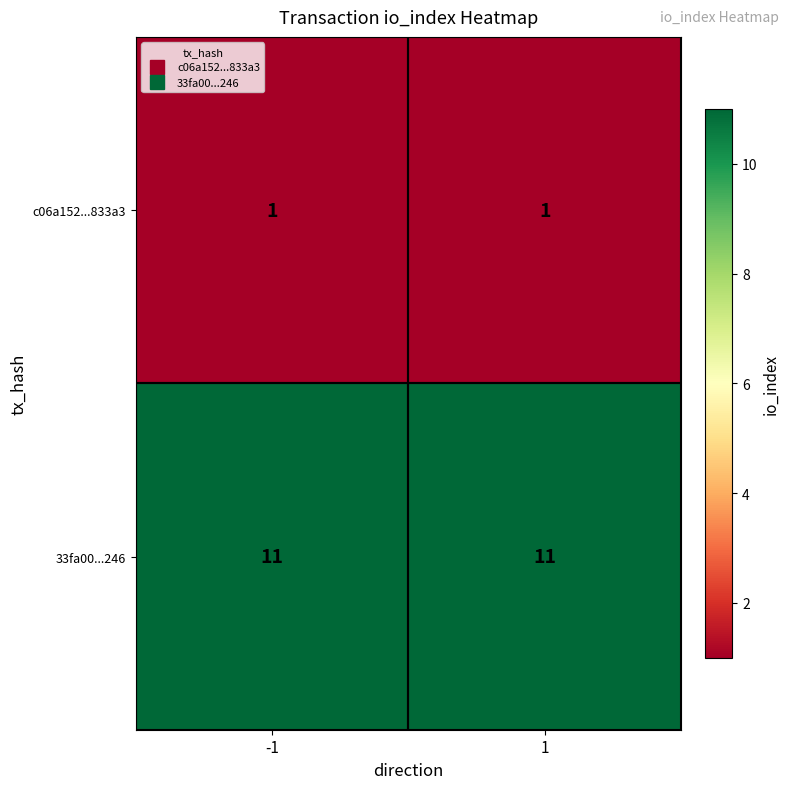

At 1, list the series in order from smallest to largest.

c06a152...833a3, 33fa00...246